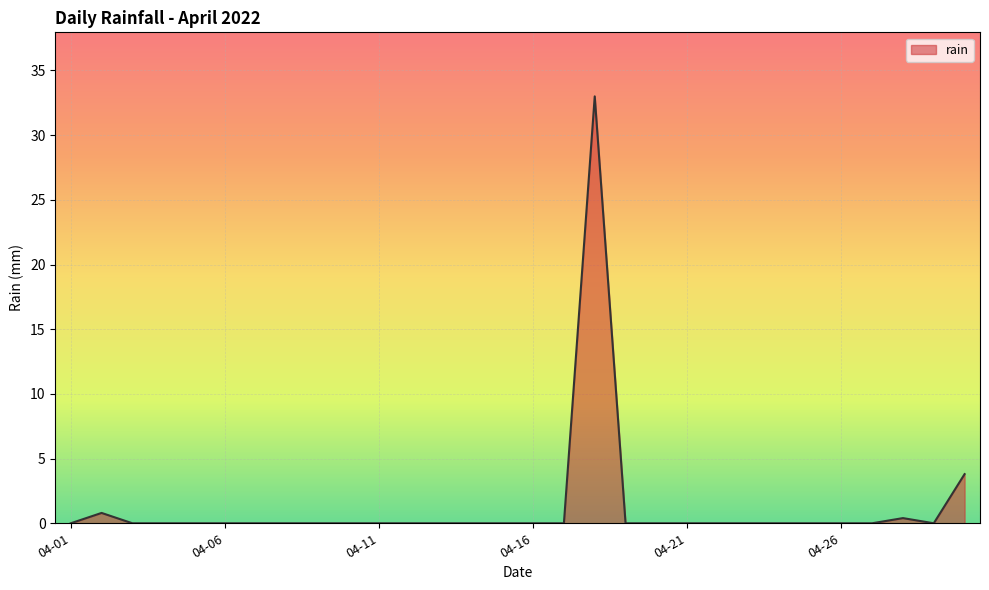

What is the difference between the maximum and minimum values?

33.0